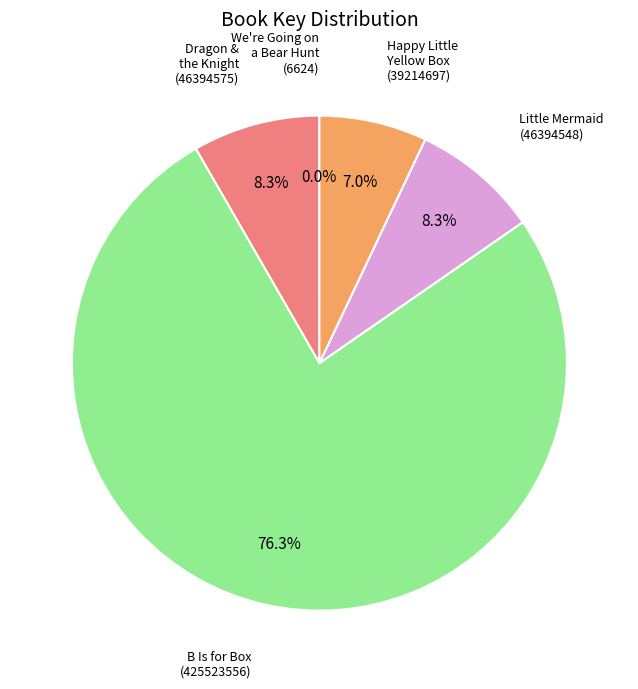

Is there a majority slice in this chart?

Yes